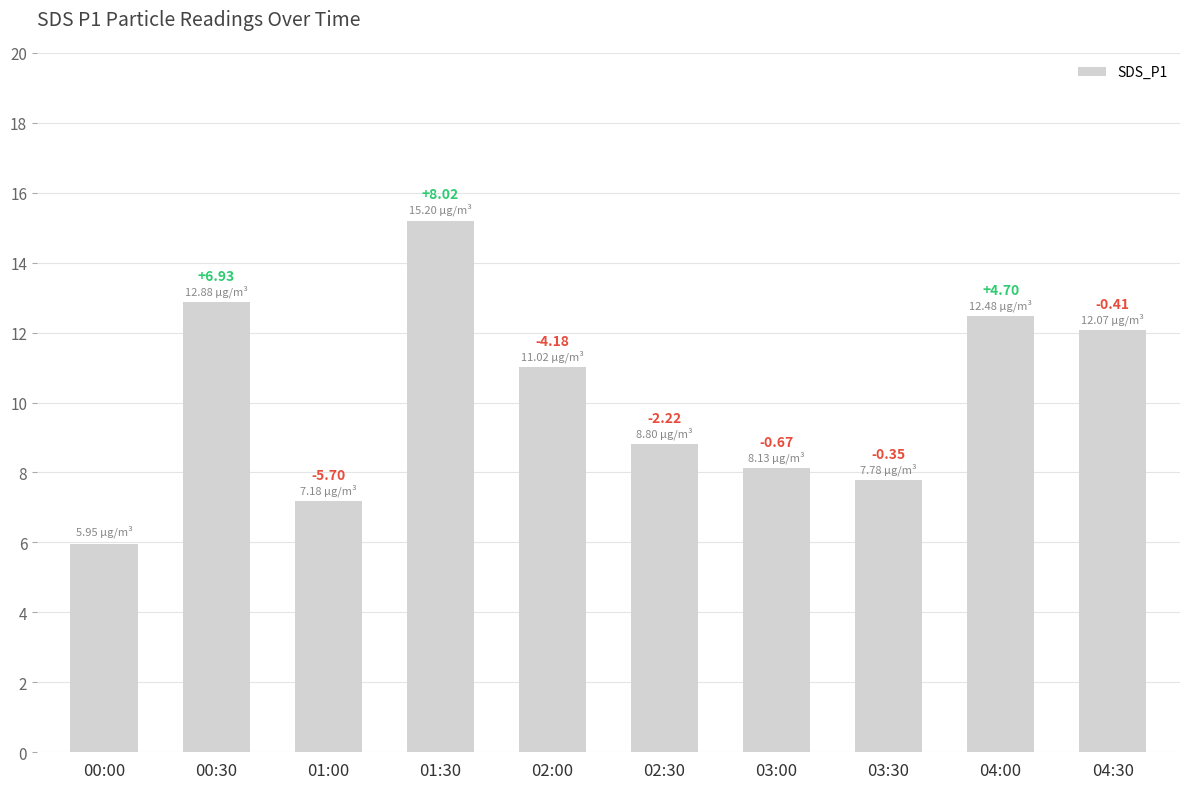

Reading right to left, list all the values displayed in this chart.

12.1	12.5	7.8	8.1	8.8	11.0	15.2	7.2	12.9	6.0